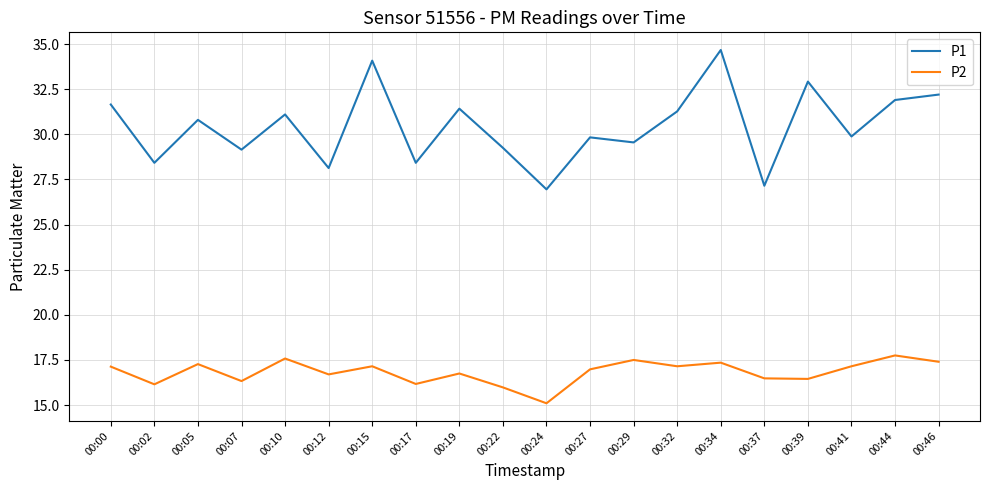

What is the maximum value shown in the chart?

34.7